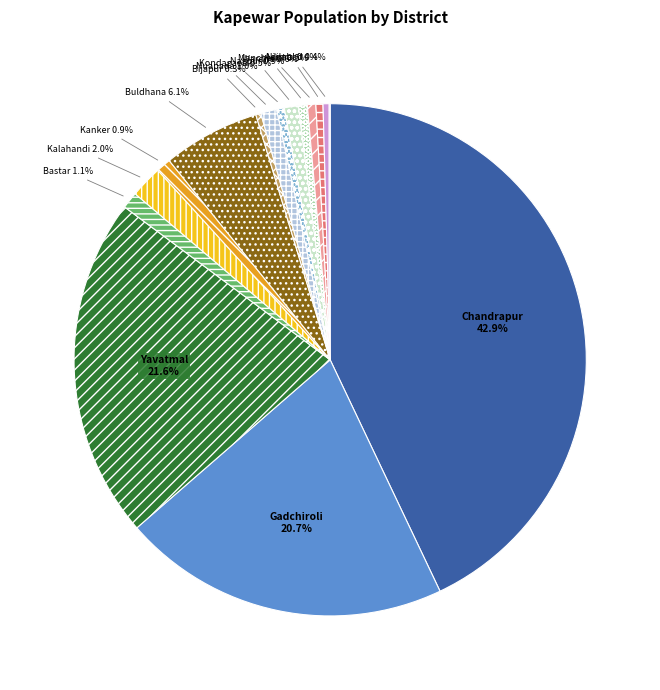

How many segments does this pie chart have?

15